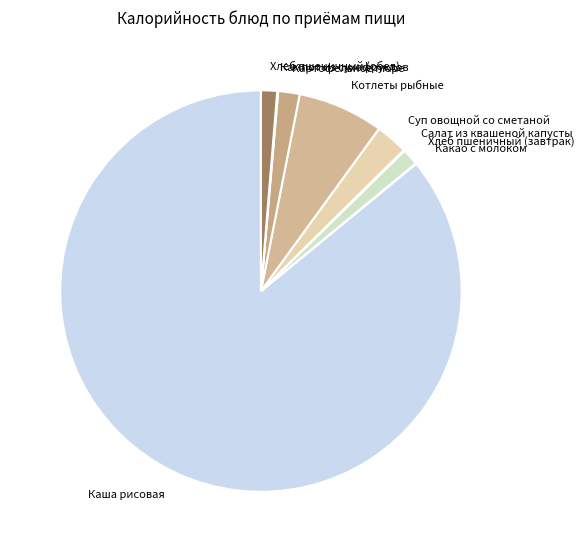

Which category has the biggest portion of the pie?

Каша рисовая